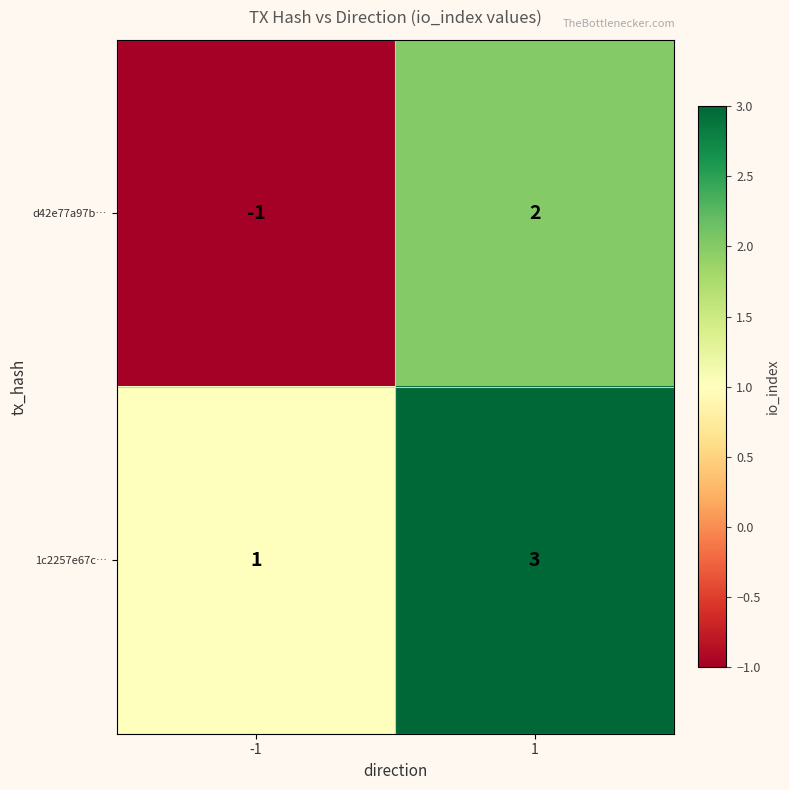

At which category does the chart reach its peak across all series?

1